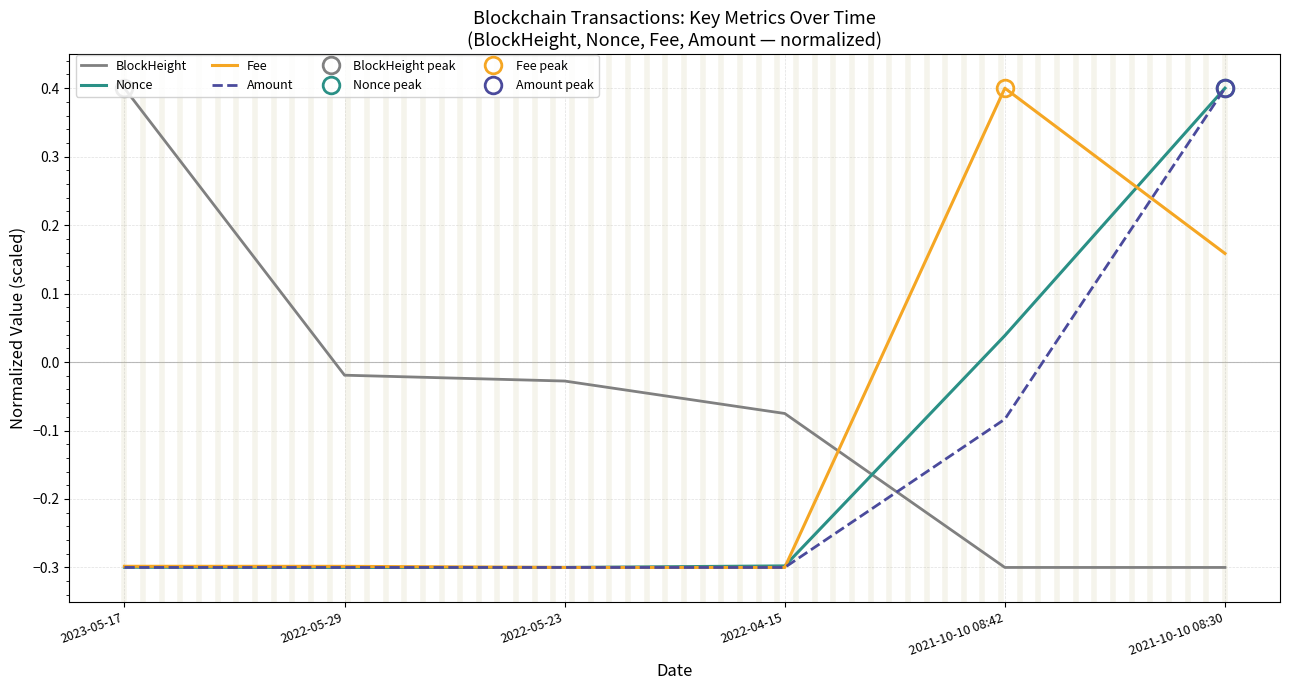

Is the value of BlockHeight at 2021-10-10 08:42 greater than the value of Nonce at 2023-05-17?

No